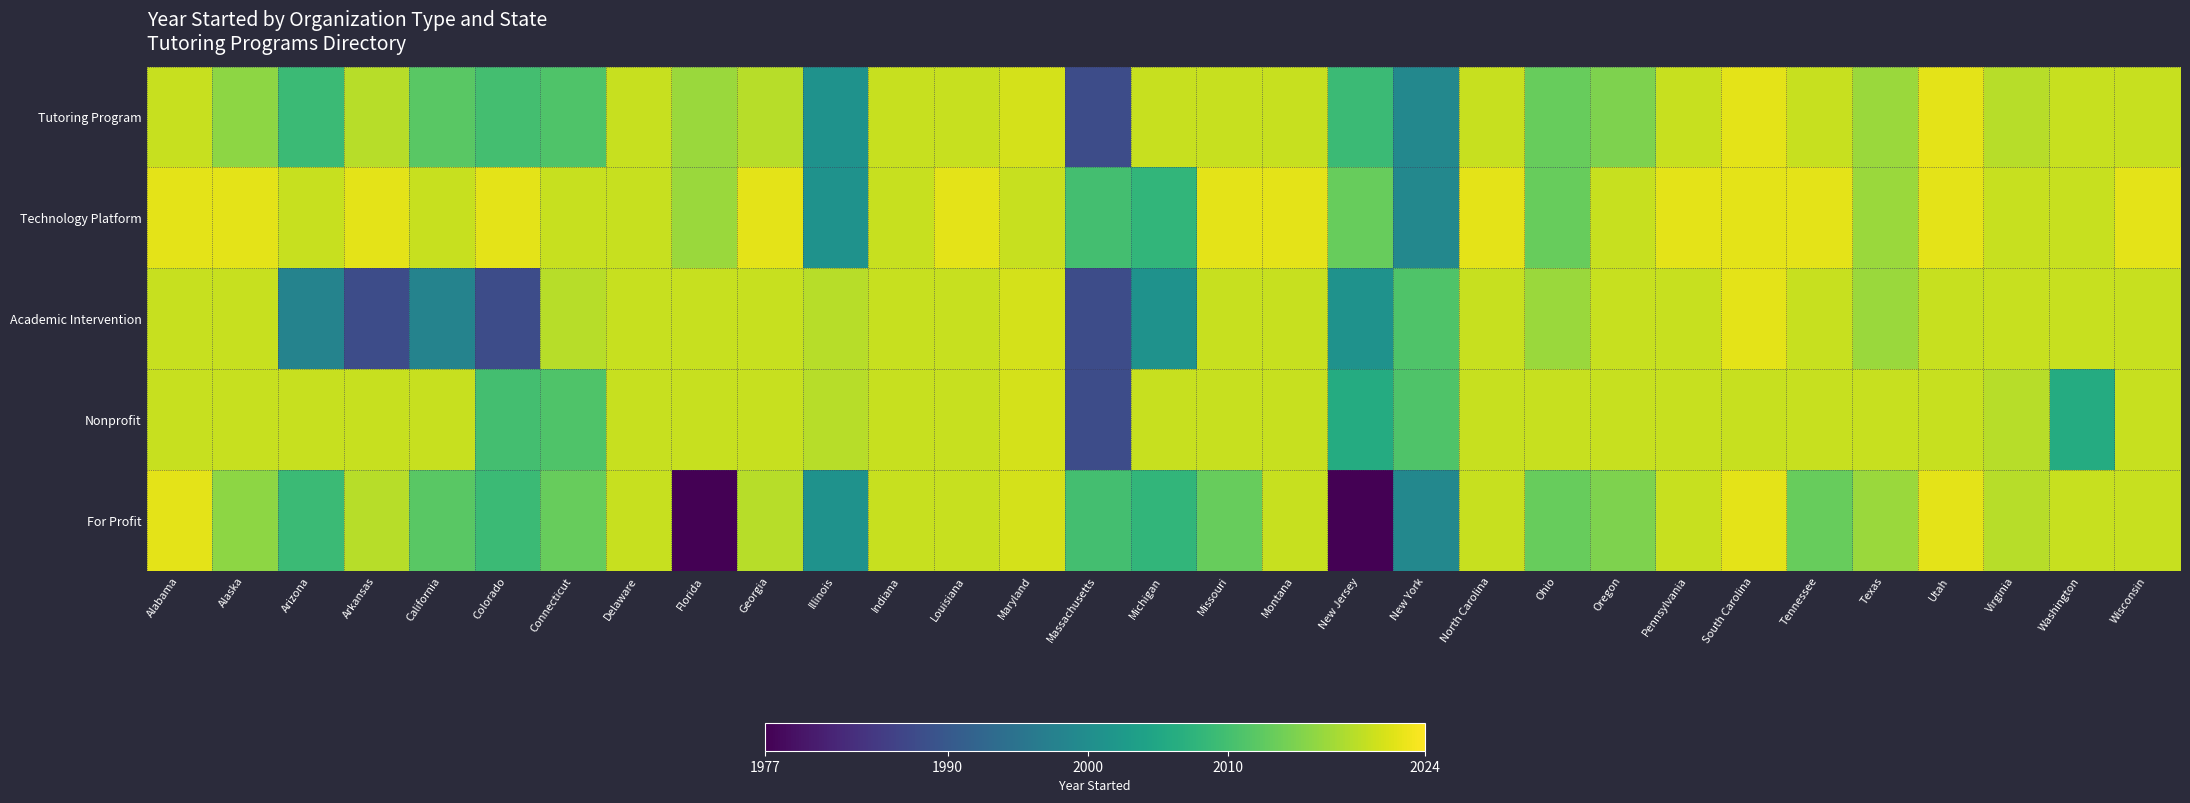

Which label corresponds to the largest value in the chart?

South Carolina